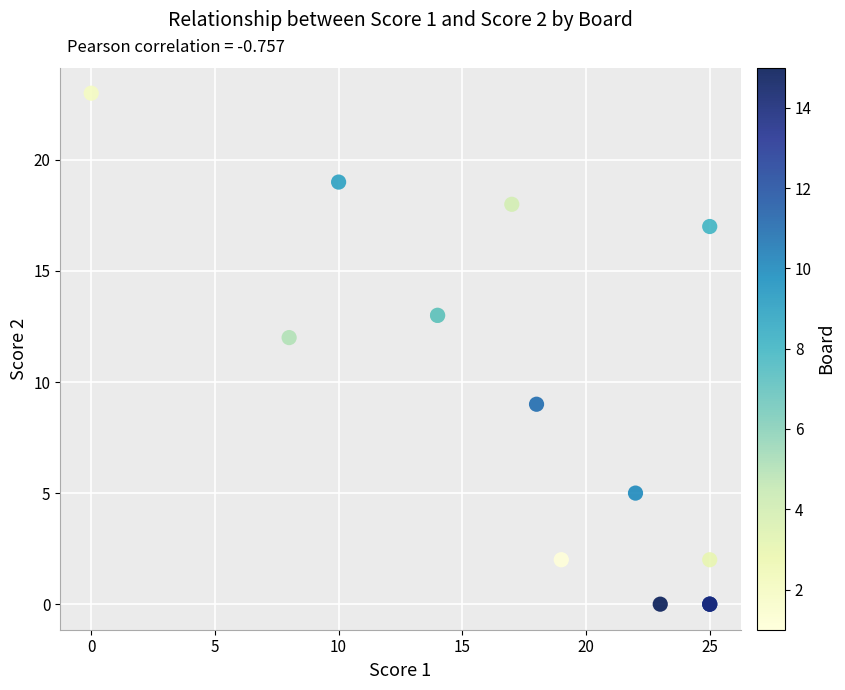

What Y value in the scatter plot is closest to 11?

12